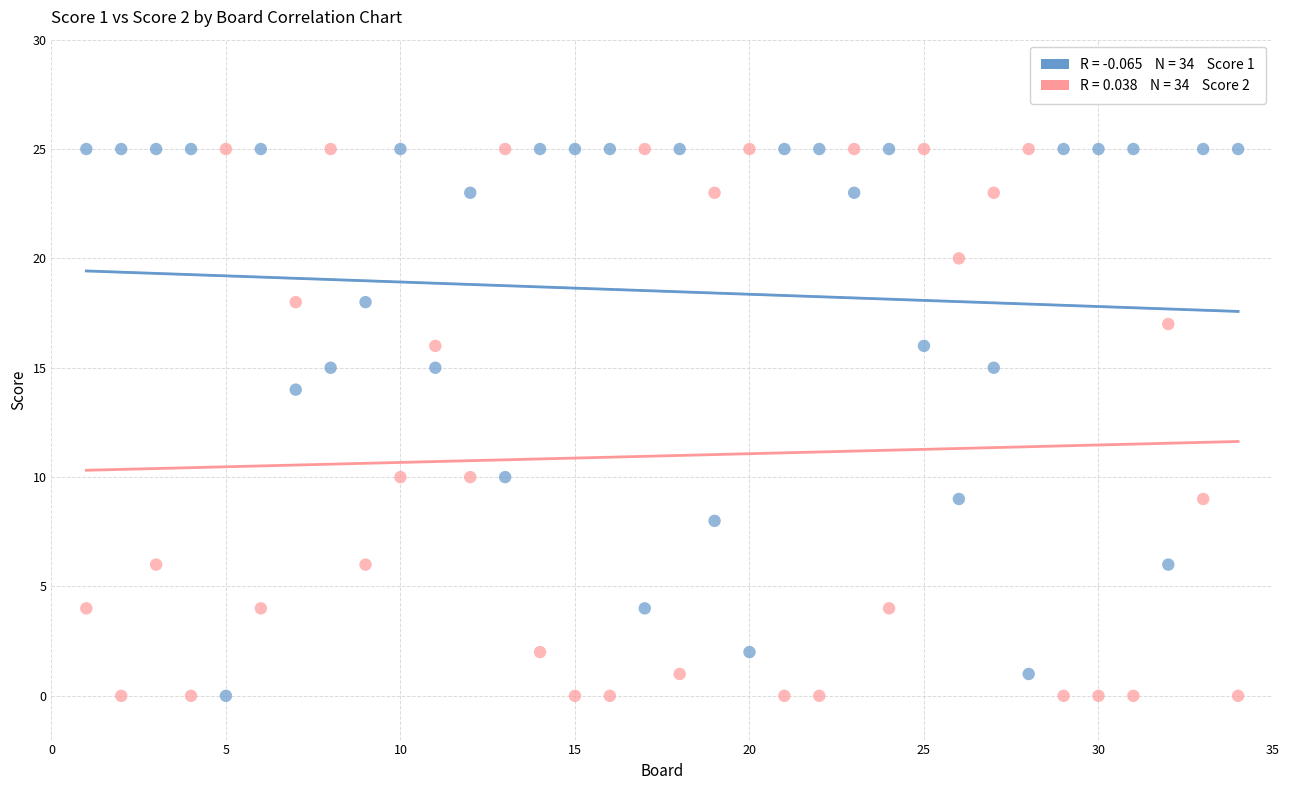

Across all data points, what is the range of X values (max minus min)?

33